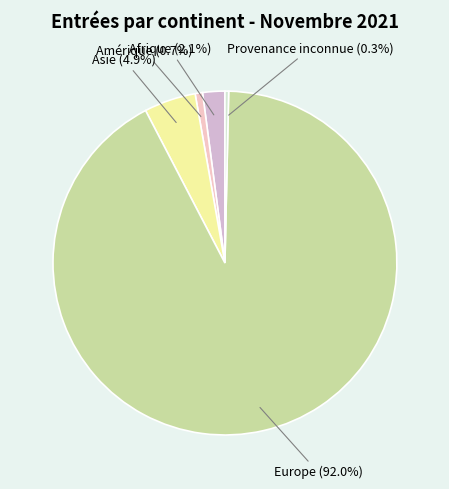

To the nearest percent, what is the difference between the largest and smallest slice percentages?

92%